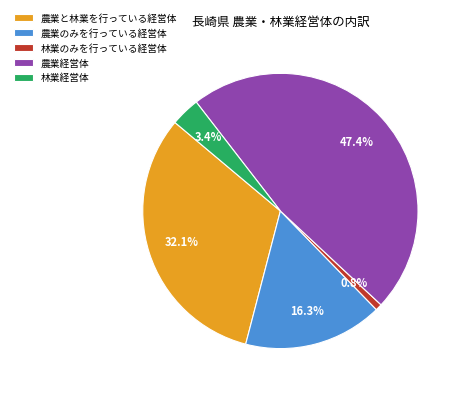

Count the number of slices in the pie.

5